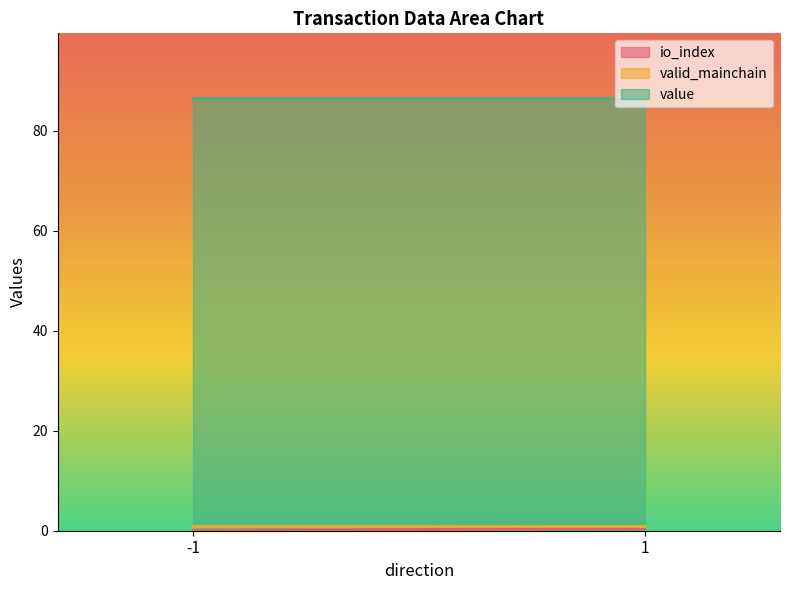

True or false: io_index has more than 2 points higher than both neighbors.

False